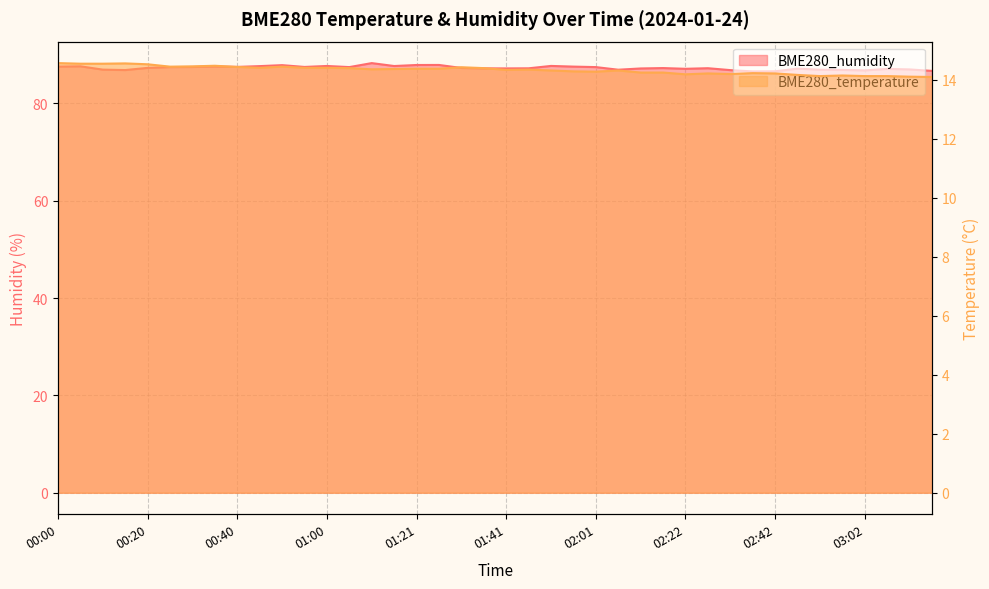

How many lines are shown in the chart?

2